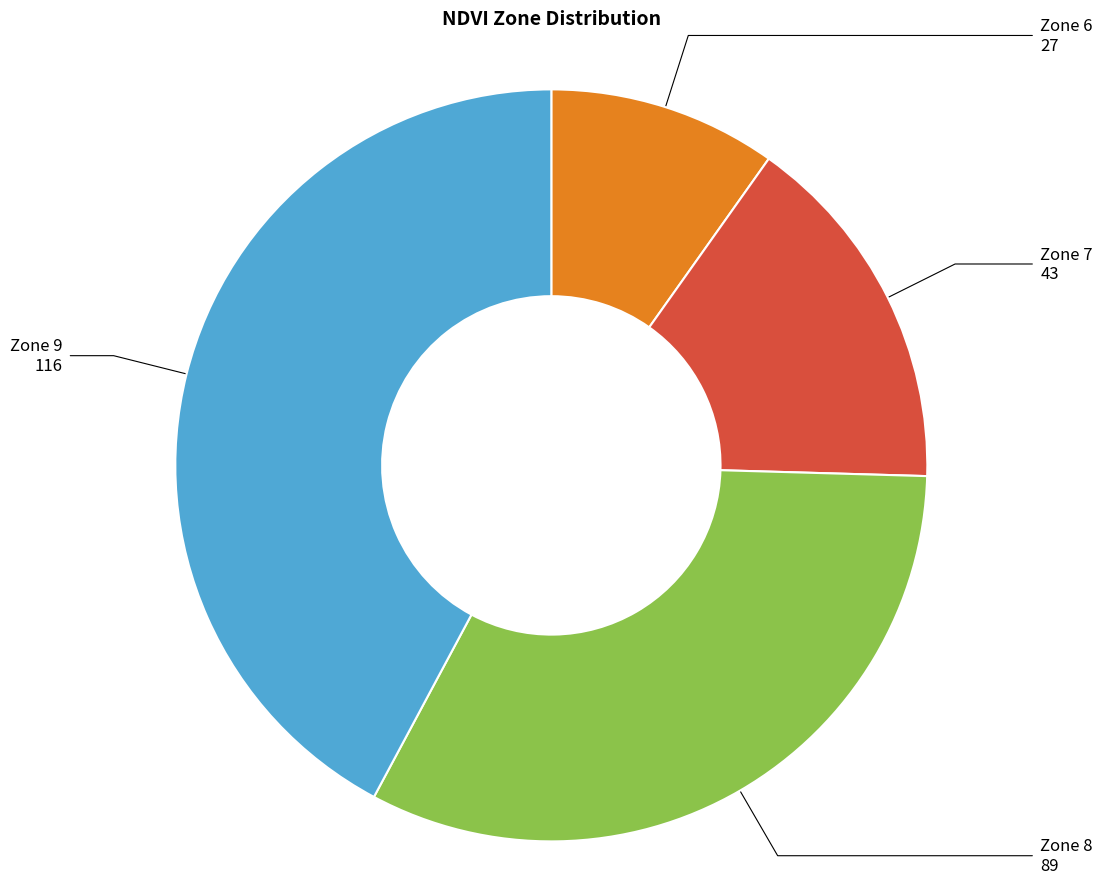

Is there any slice that represents more than half of the pie?

No